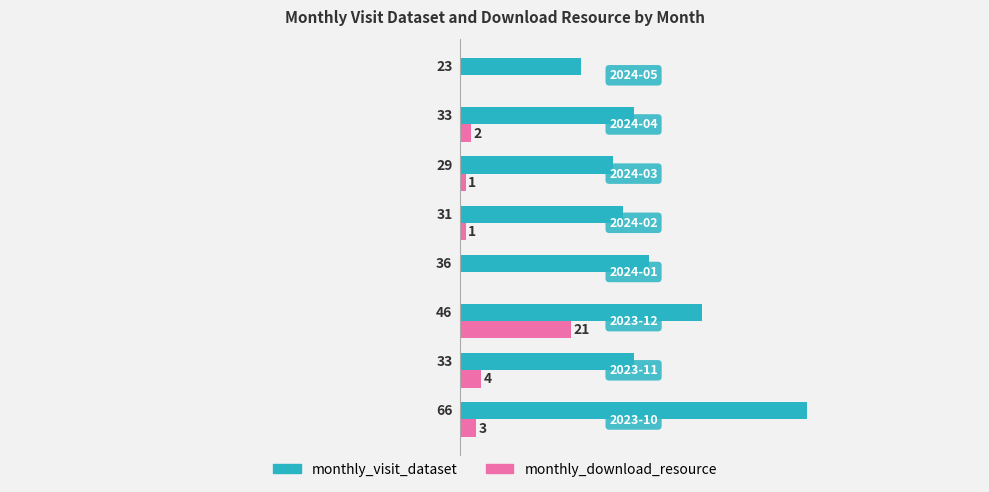

Which series has the largest total across all categories?

monthly_visit_dataset